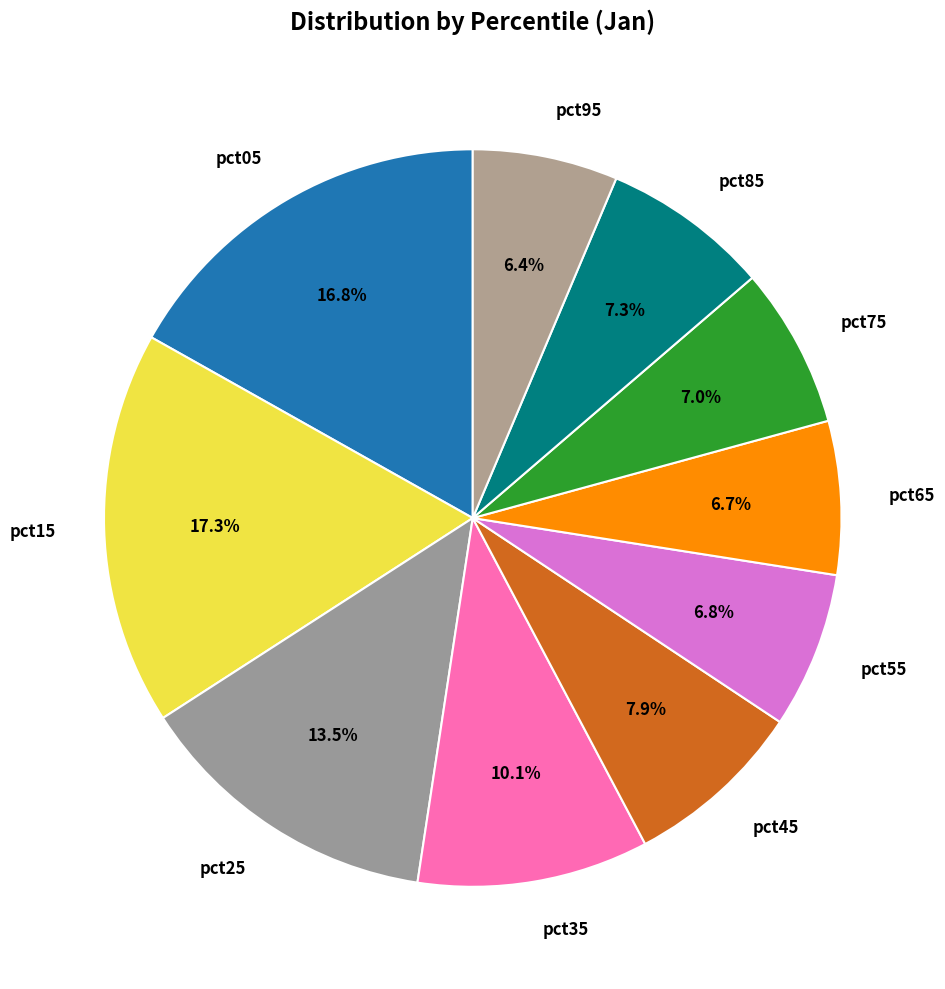

How many slices are in this pie chart?

10